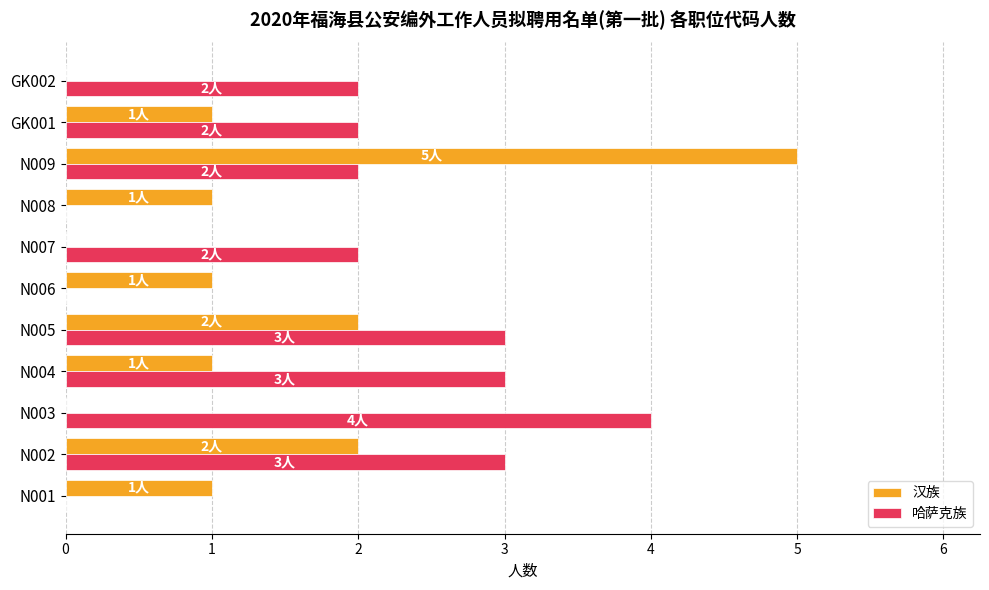

Count the number of categories in the chart.

11